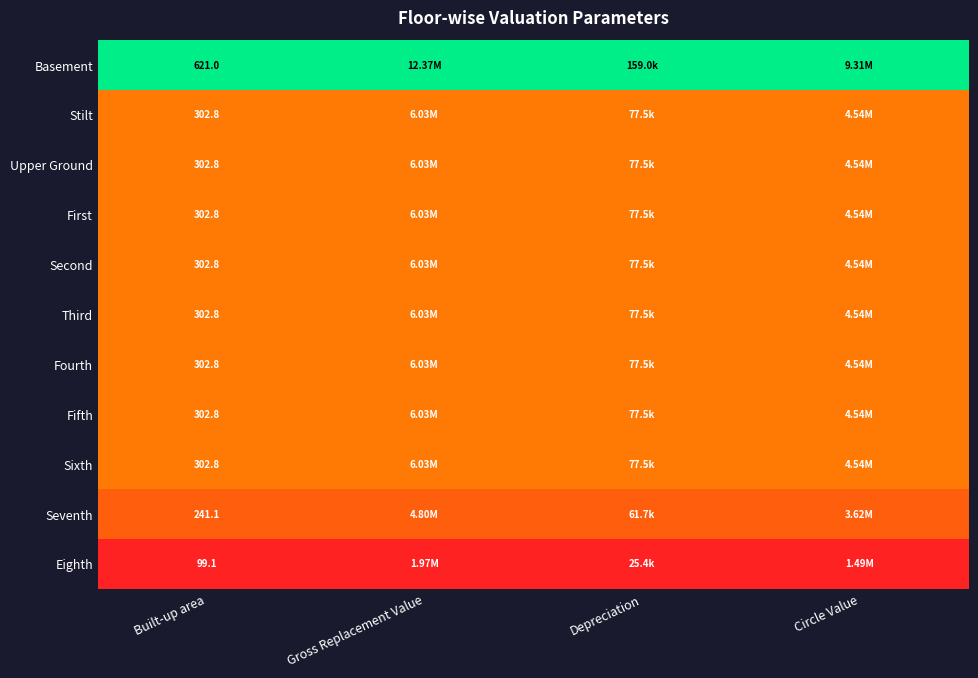

Is the value of Stilt at Gross Replacement Value greater than the value of Seventh at Built-up area?

Yes